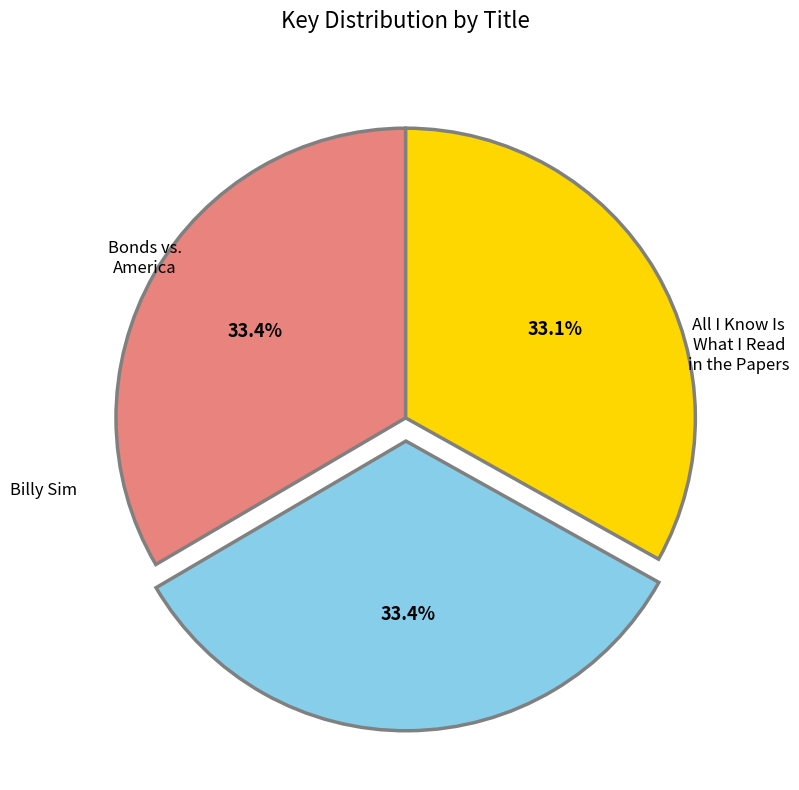

What percentage do Bonds vs. America and Billy Sim together represent?

66.6%